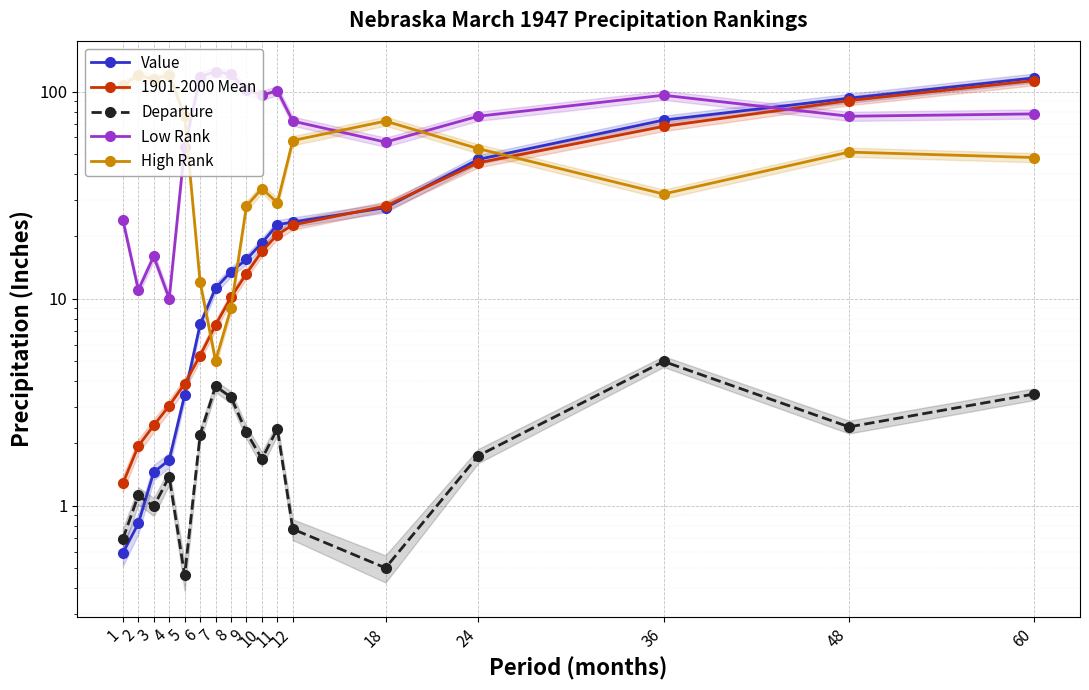

Is it true that 1901-2000 Mean equals 10.2 at 8?

True